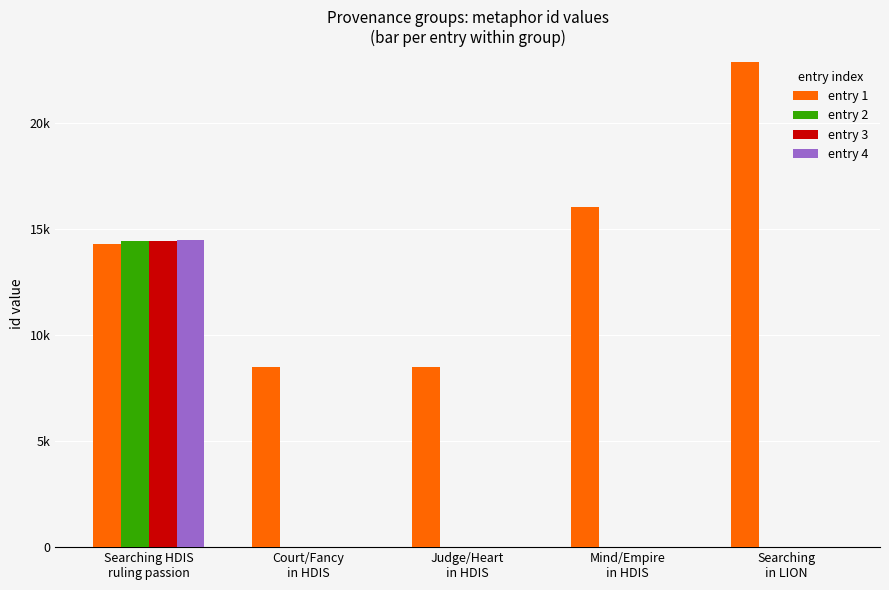

Is it true that entry 1 equals 15295 at Judge/Heart
in HDIS?

False